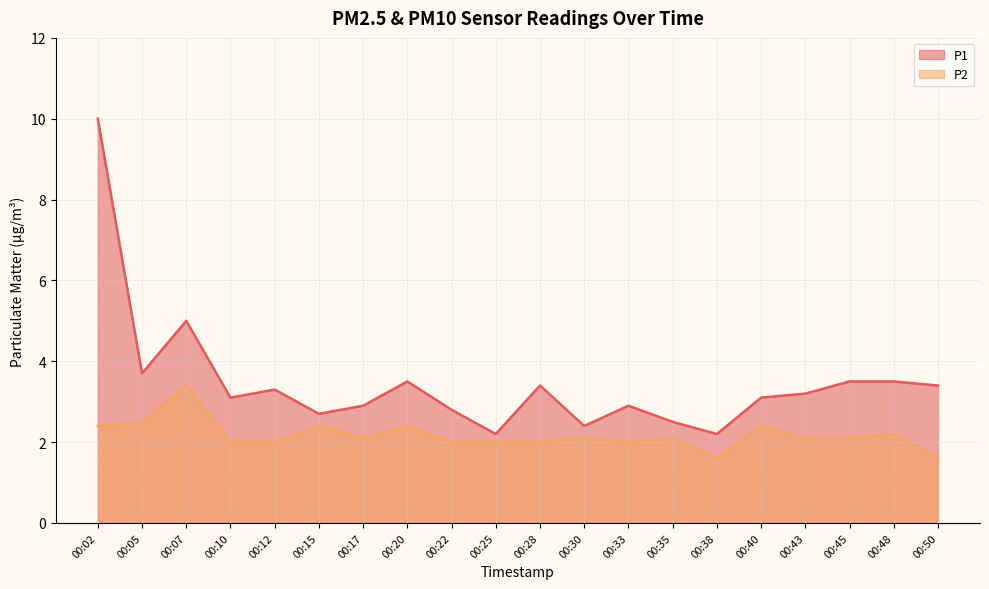

What is the difference between the highest and lowest values at 00:43?

1.1